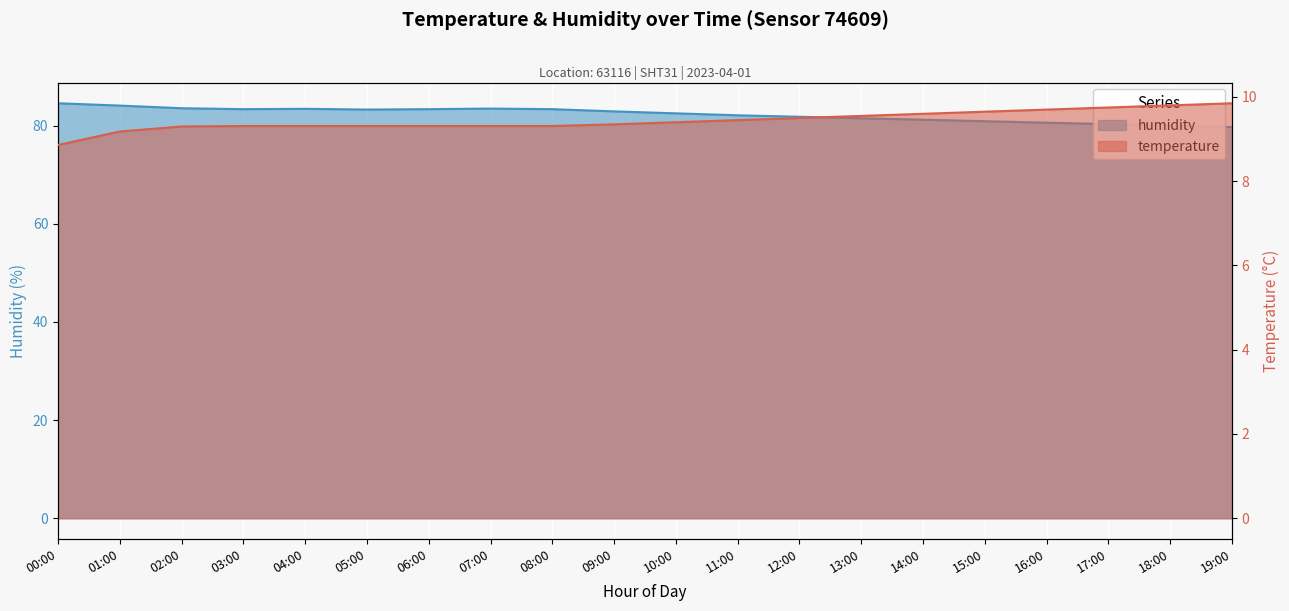

What is the smallest value displayed?

8.9